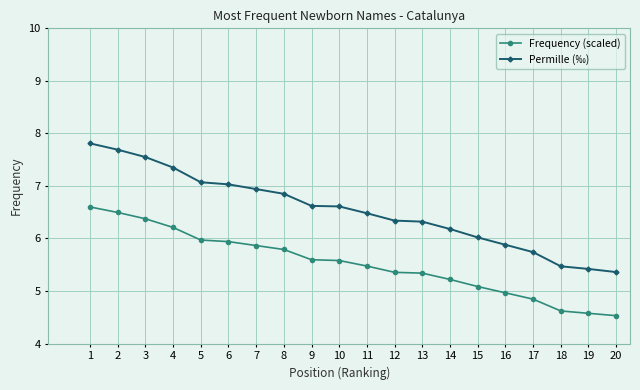

What is the value of the Permille (‰) point at the 10th from the left?

6.6